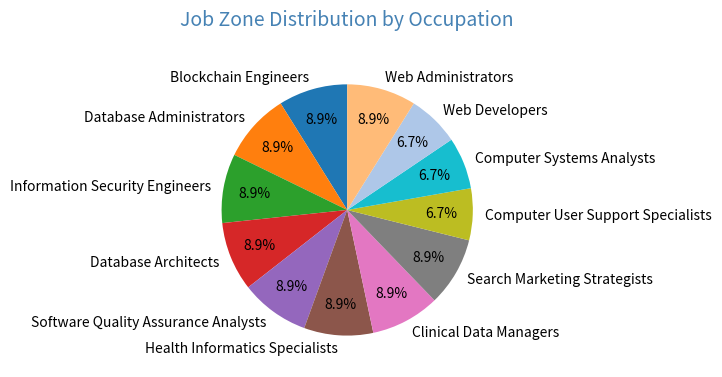

To the nearest percent, what is the combined percentage of Clinical Data Managers and Web Developers?

16%